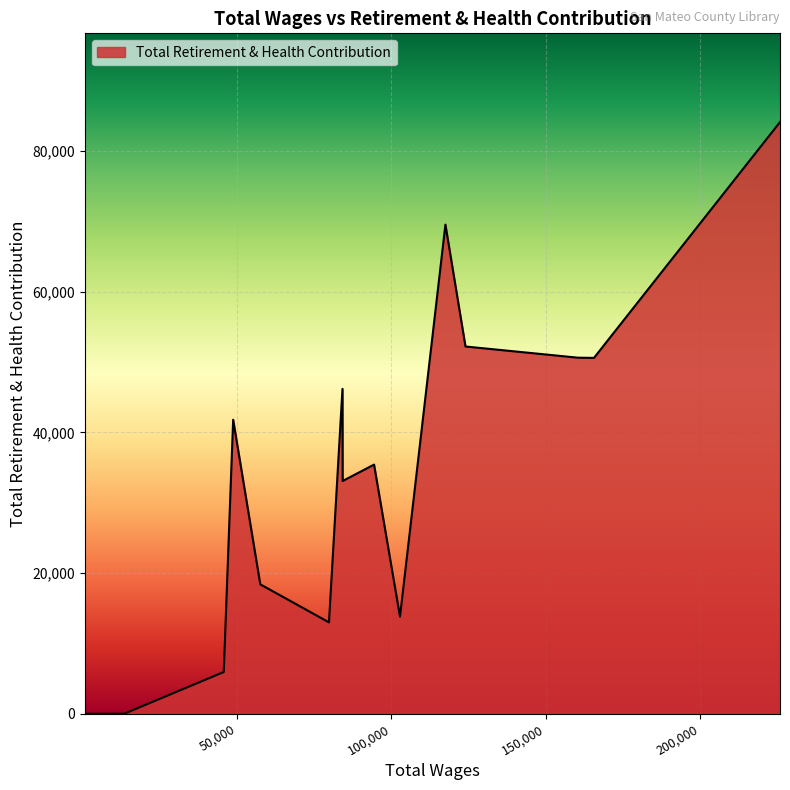

What is the maximum value shown in the chart?

84120